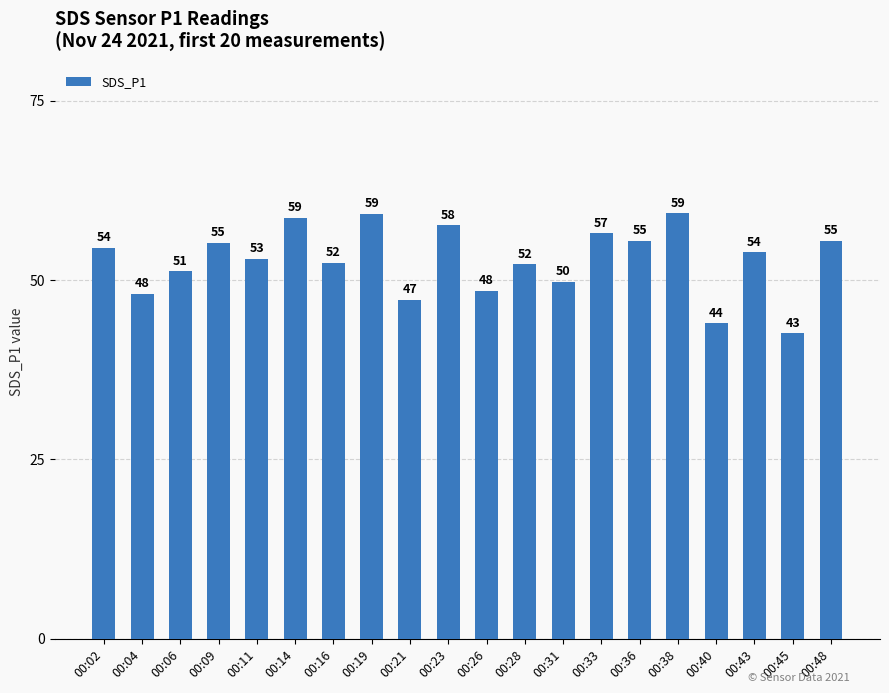

Which has a higher value, 00:16 or 00:23?

00:23